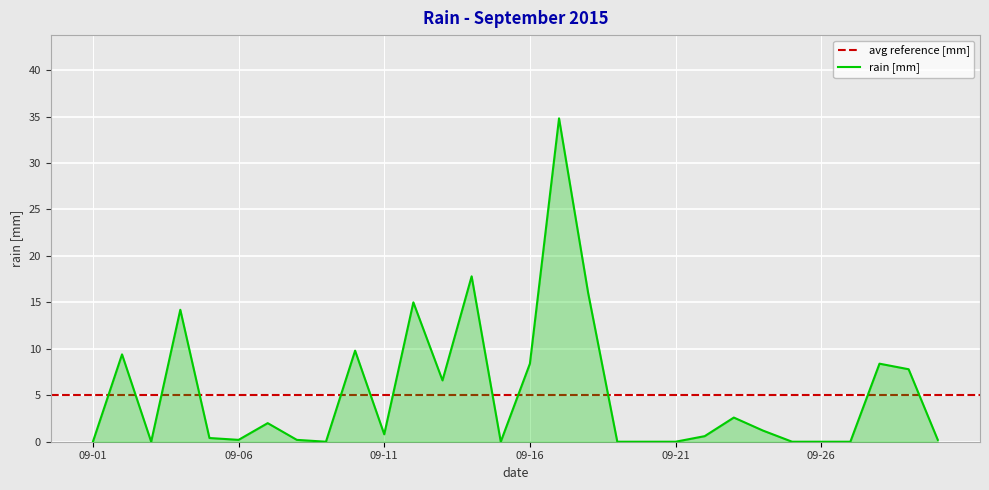

Reading left to right, transcribe all the data shown in this chart.

0.0	9.4	0.0	14.2	0.4	0.2	2.0	0.2	0.0	9.8	0.8	15.0	6.6	17.8	0.0	8.4	34.8	16.0	0.0	0.0	0.0	0.6	2.6	1.2	0.0	0.0	0.0	8.4	7.8	0.2